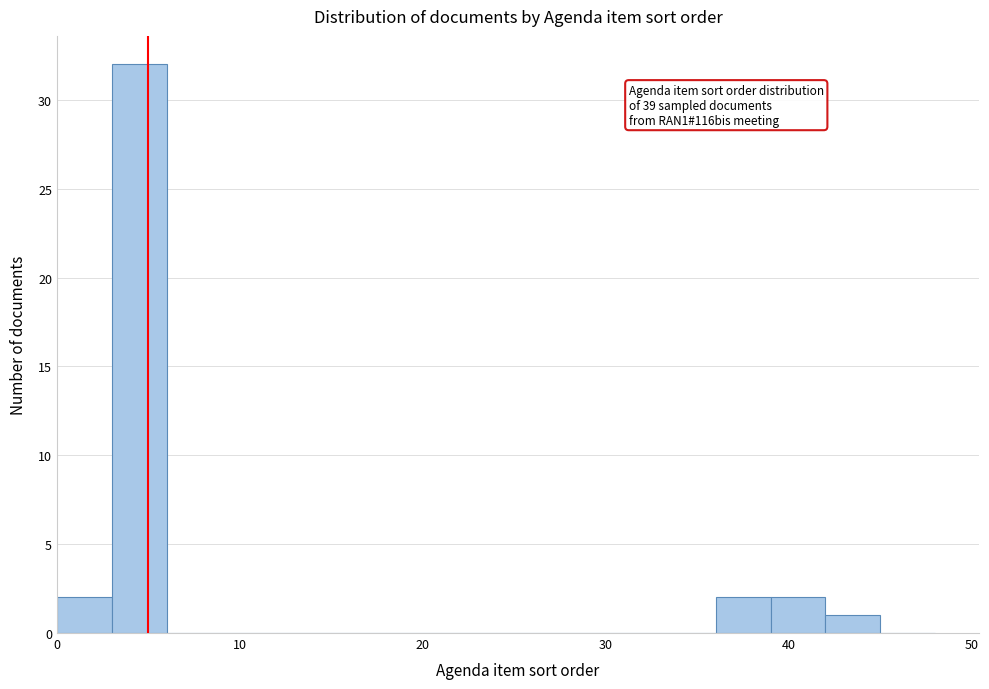

Around what value on the x-axis is the tallest bar? Give the approximate position of its centre, as read against the axis.

5